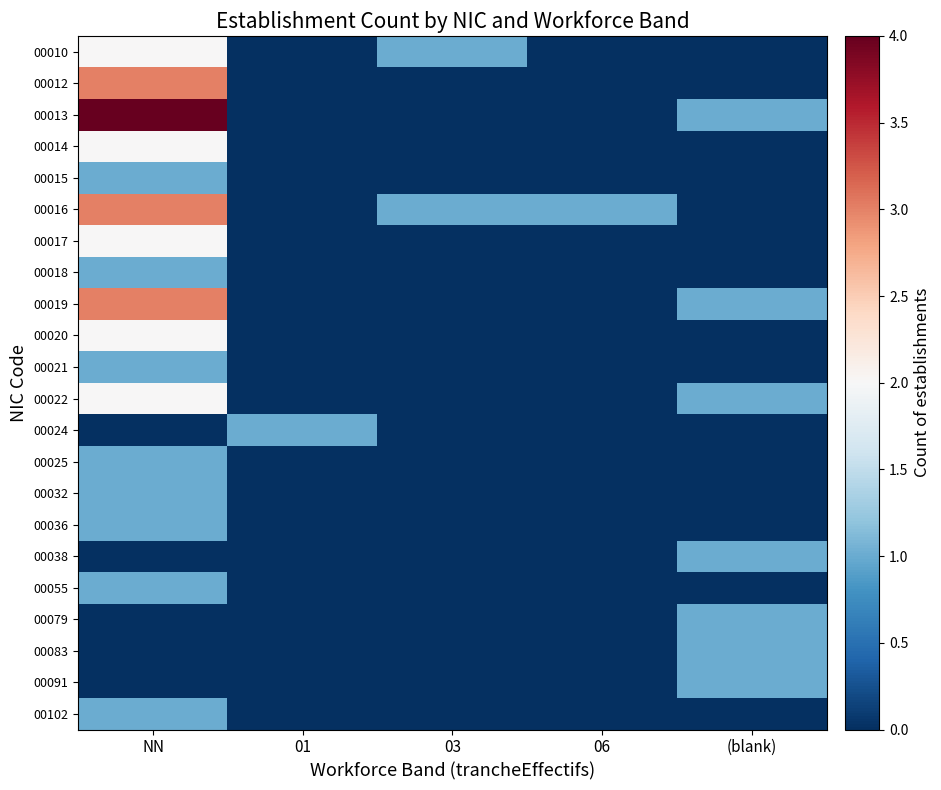

Reading left to right, transcribe all the data shown in this chart.

00010: NN=2	01=0	03=1	06=0	(blank)=0
00012: NN=3	01=0	03=0	06=0	(blank)=0
00013: NN=4	01=0	03=0	06=0	(blank)=1
00014: NN=2	01=0	03=0	06=0	(blank)=0
00015: NN=1	01=0	03=0	06=0	(blank)=0
00016: NN=3	01=0	03=1	06=1	(blank)=0
00017: NN=2	01=0	03=0	06=0	(blank)=0
00018: NN=1	01=0	03=0	06=0	(blank)=0
00019: NN=3	01=0	03=0	06=0	(blank)=1
00020: NN=2	01=0	03=0	06=0	(blank)=0
00021: NN=1	01=0	03=0	06=0	(blank)=0
00022: NN=2	01=0	03=0	06=0	(blank)=1
00024: NN=0	01=1	03=0	06=0	(blank)=0
00025: NN=1	01=0	03=0	06=0	(blank)=0
00032: NN=1	01=0	03=0	06=0	(blank)=0
00036: NN=1	01=0	03=0	06=0	(blank)=0
00038: NN=0	01=0	03=0	06=0	(blank)=1
00055: NN=1	01=0	03=0	06=0	(blank)=0
00079: NN=0	01=0	03=0	06=0	(blank)=1
00083: NN=0	01=0	03=0	06=0	(blank)=1
00091: NN=0	01=0	03=0	06=0	(blank)=1
00102: NN=1	01=0	03=0	06=0	(blank)=0